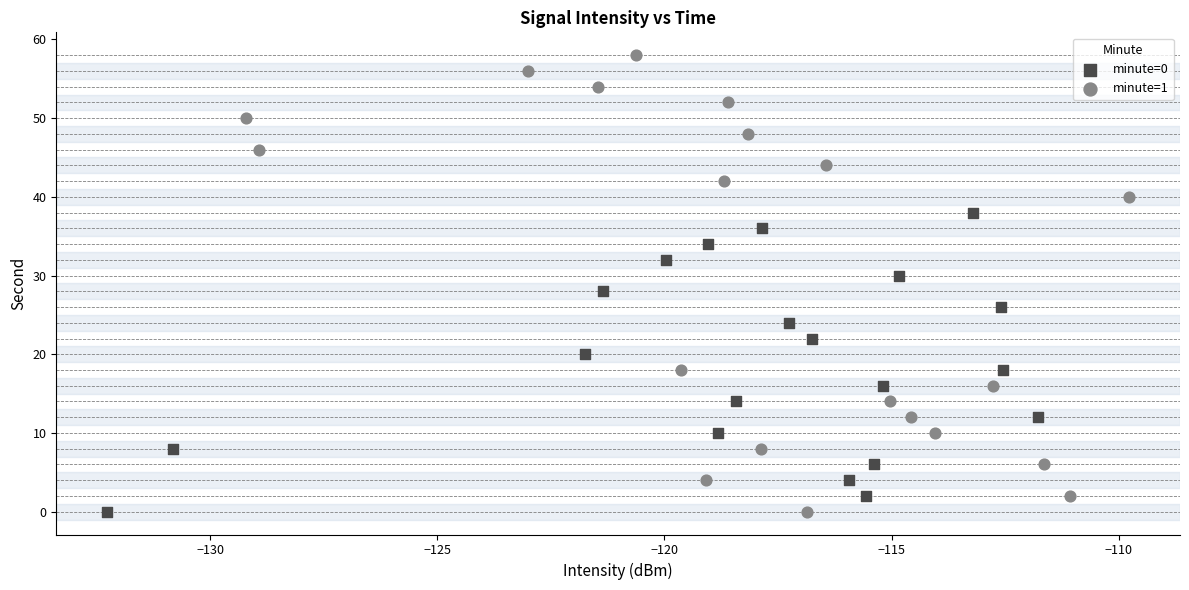

Which series contains the highest Y value?

minute=1